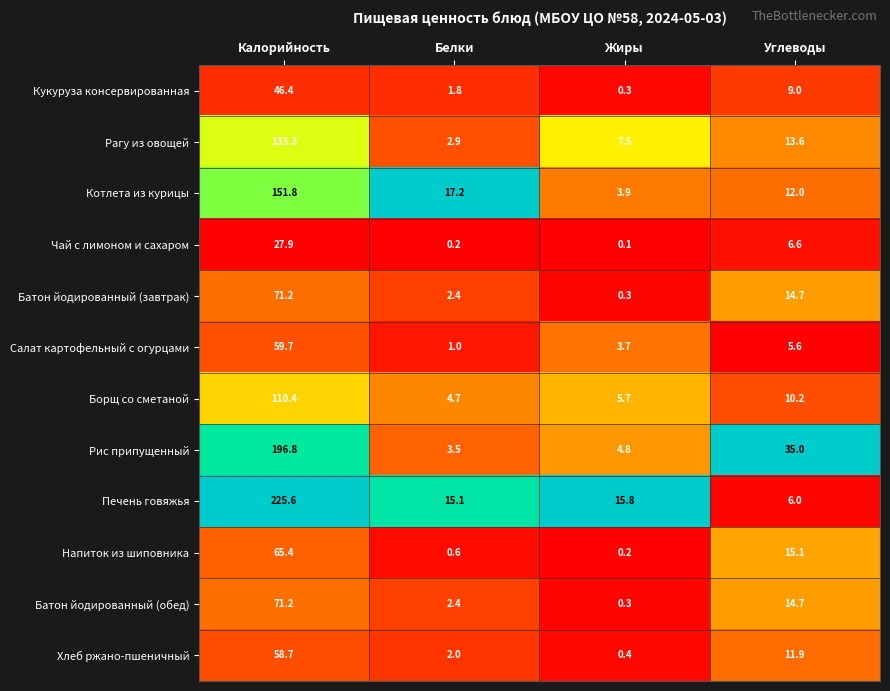

Which series changed the most between Калорийность and Белки?

Печень говяжья